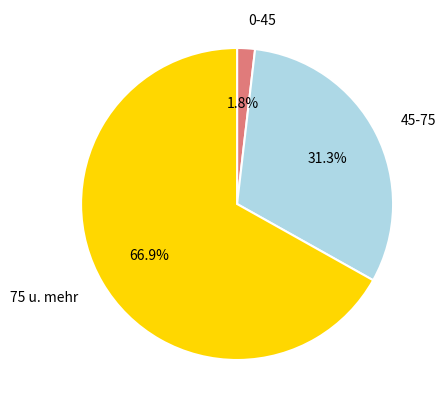

Does any single category account for the majority?

Yes